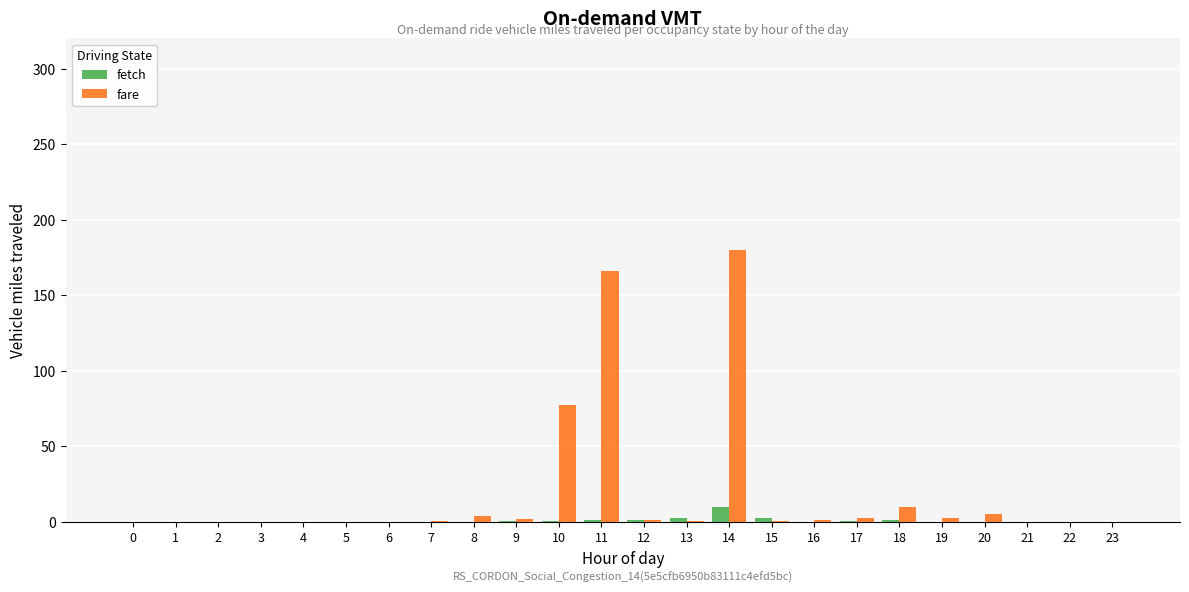

The fare series shows 0.0 at 22. True or false?

True